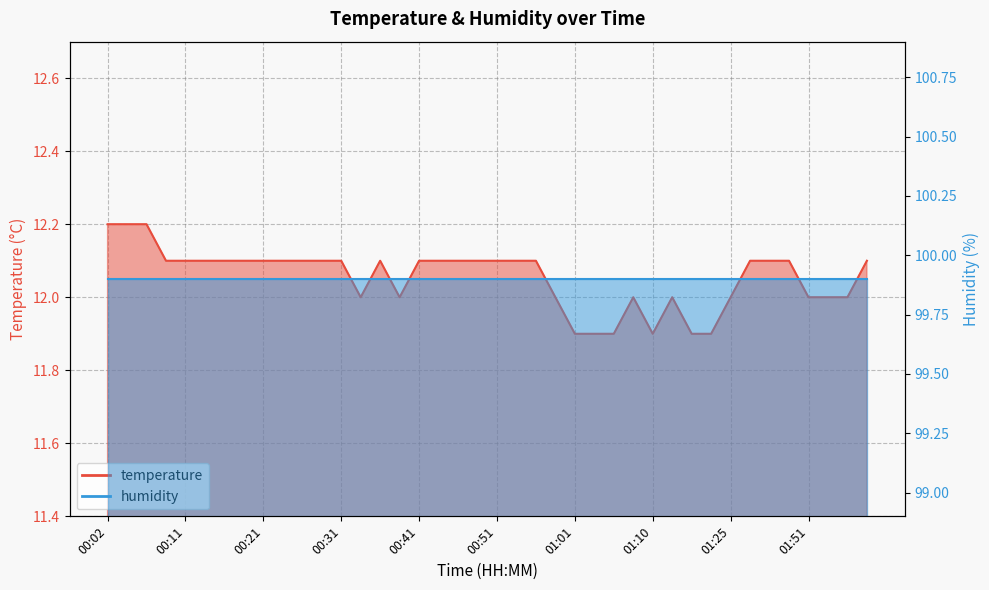

The chart shows a value of 3.8 at 00:31. True or false?

False